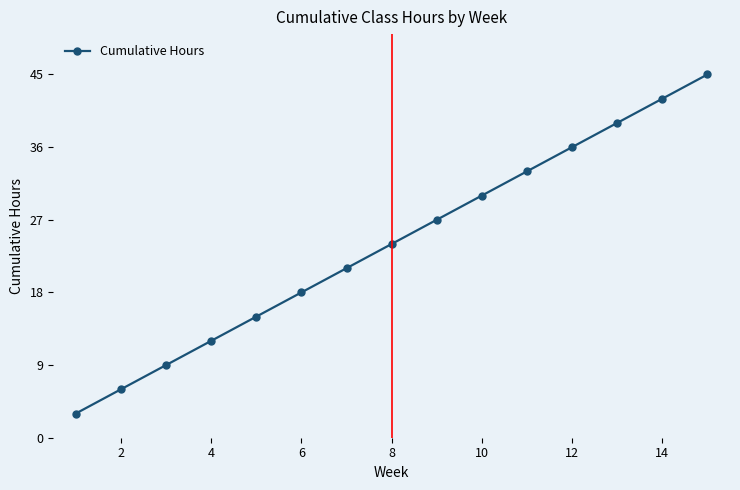

Does the chart display data point markers on the line(s)?

Yes